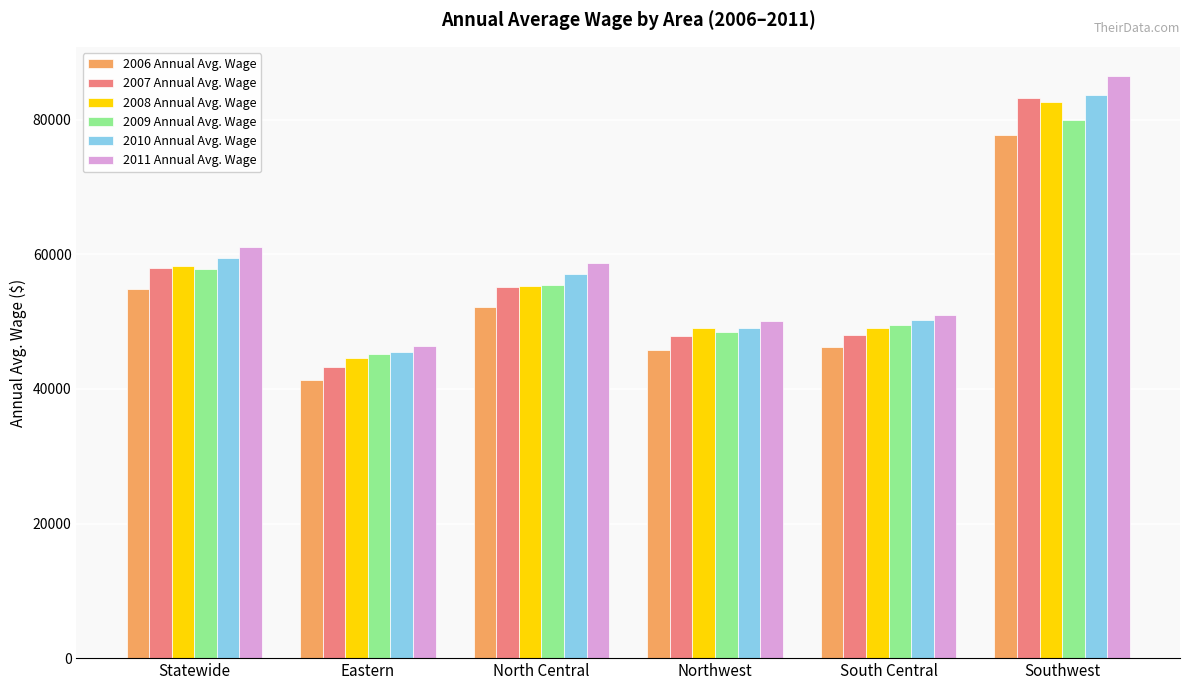

How many data points in 2010 Annual Avg. Wage are above 57078?

3